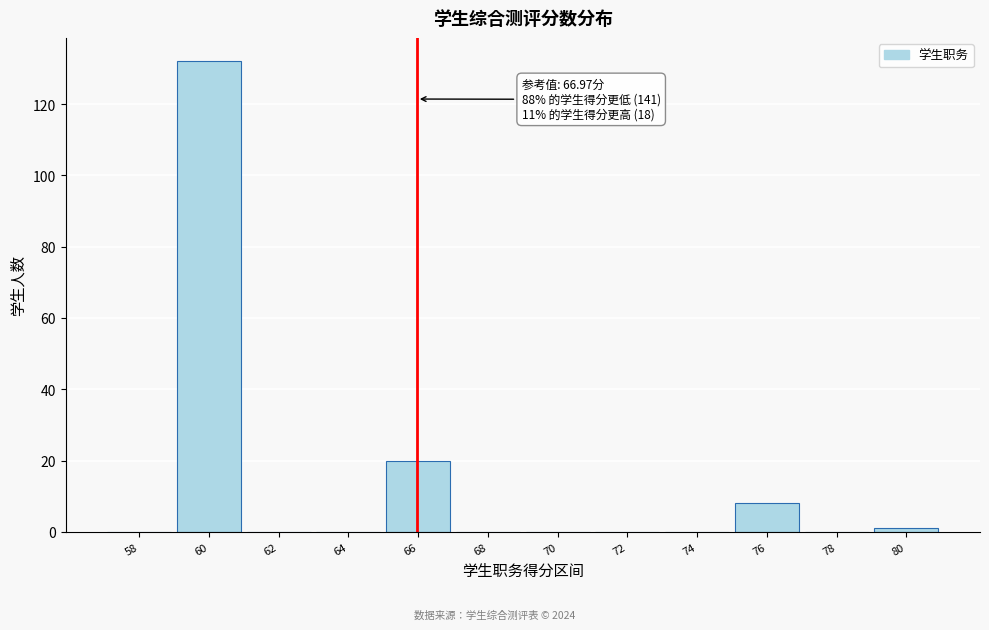

Reading left to right, transcribe all the data shown in this chart.

58=0	60=132	62=0	64=0	66=20	68=0	70=0	72=0	74=0	76=8	78=0	80=1